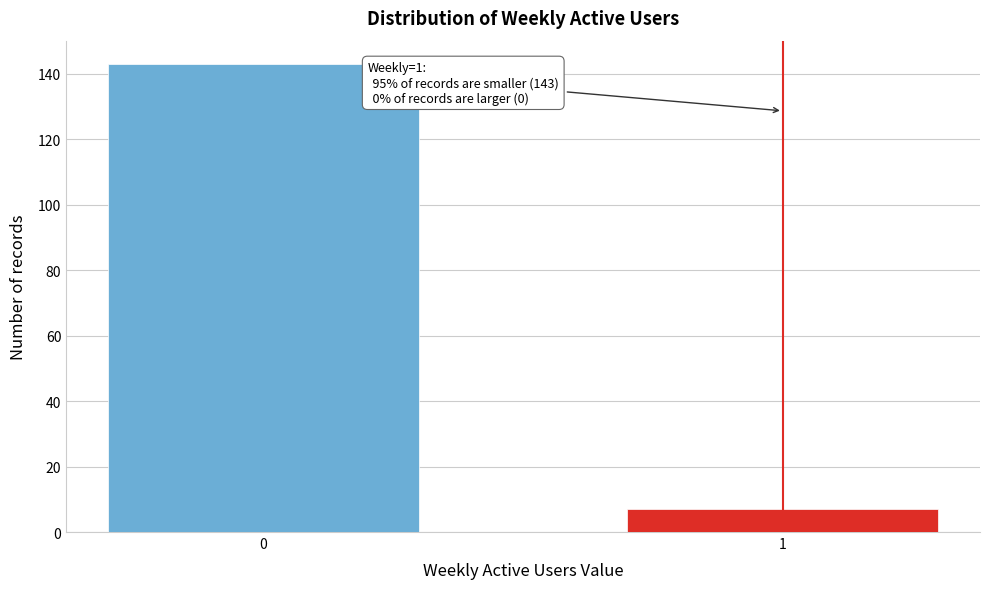

Reading right to left, what are all the values shown in this chart?

1=7	0=143